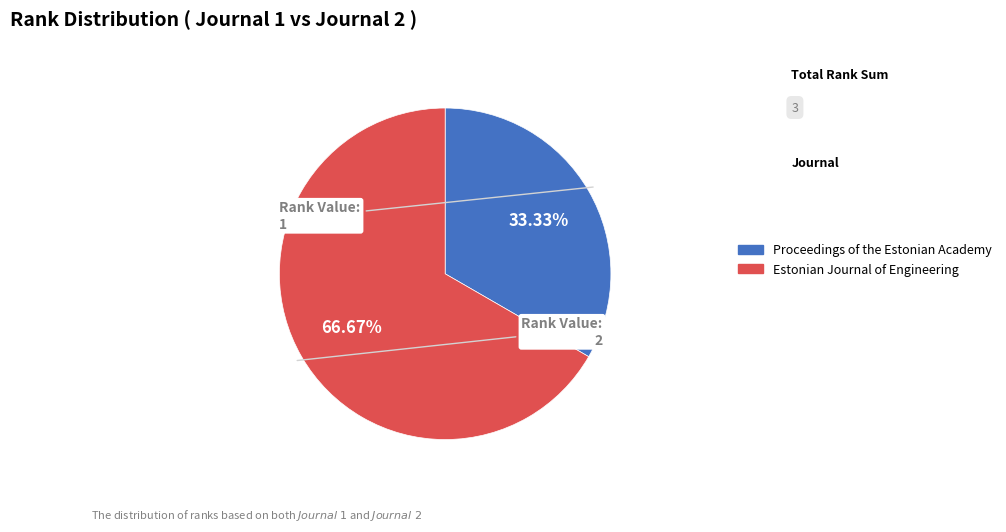

Which slice represents more than half of the pie?

Estonian Journal of Engineering